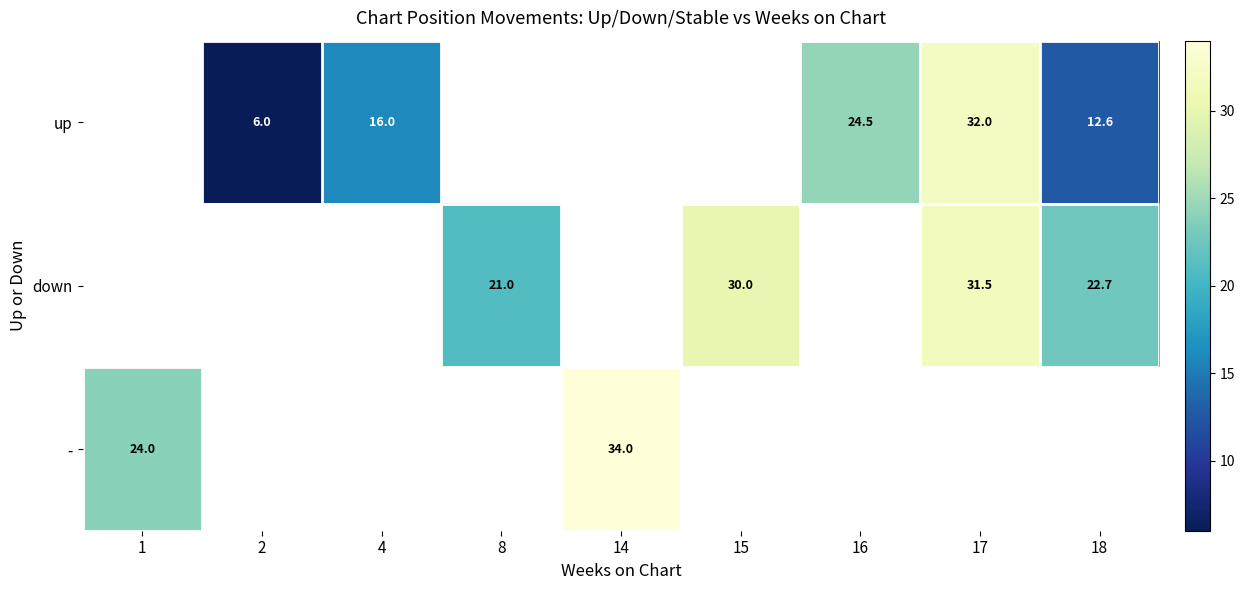

Is the value of up at 17 greater than the value of - at 1?

Yes